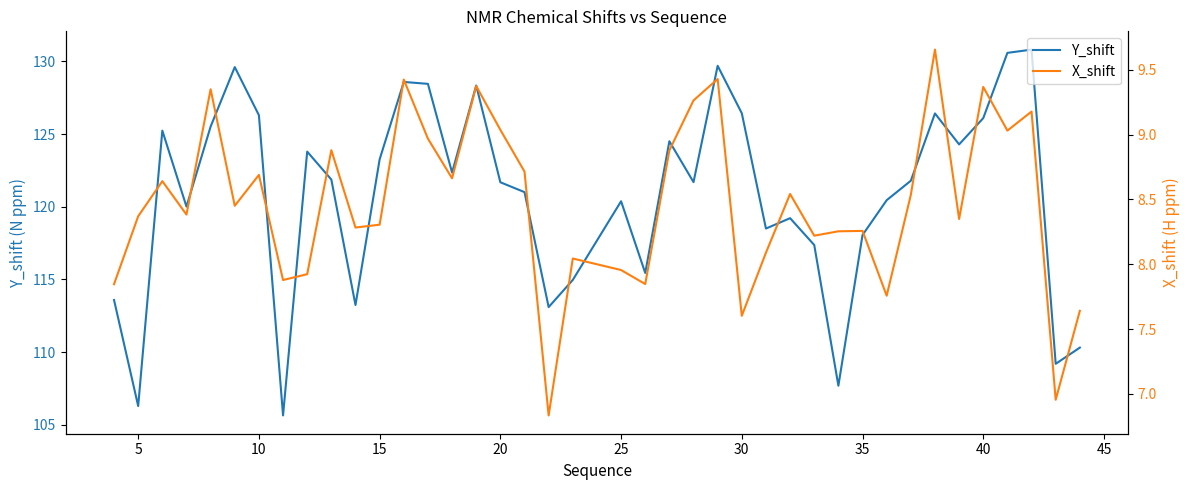

True or false: X_shift has more than 0 interior local peaks.

True